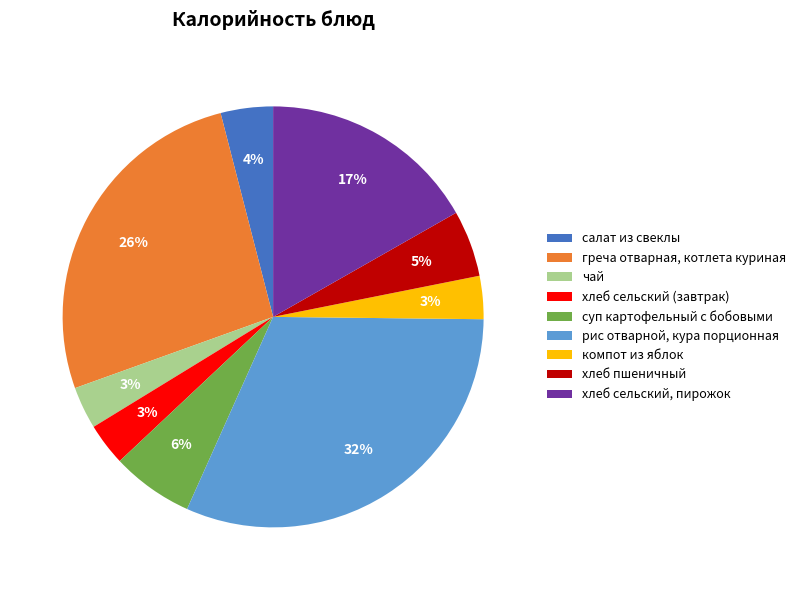

What is the largest slice in the pie chart?

рис отварной, кура порционная